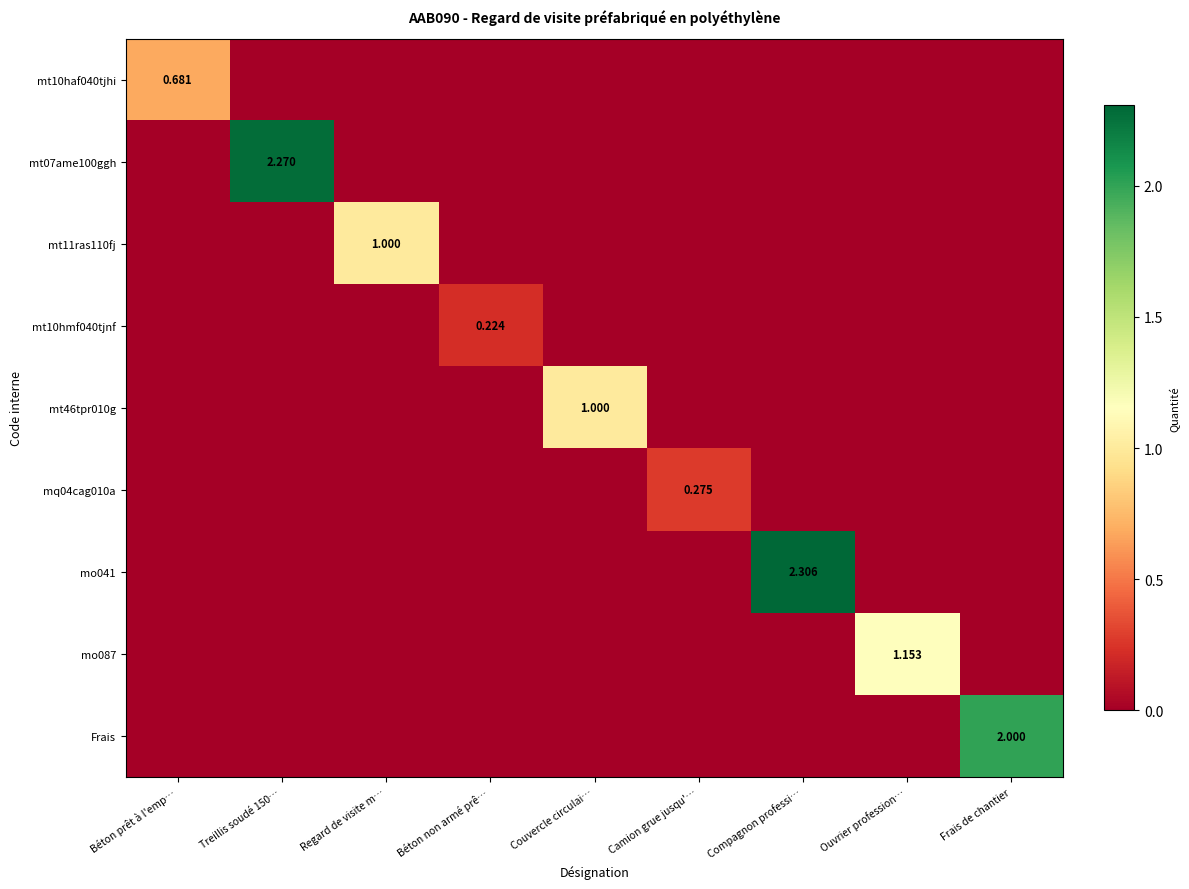

Which series has the widest spread of values?

mo041